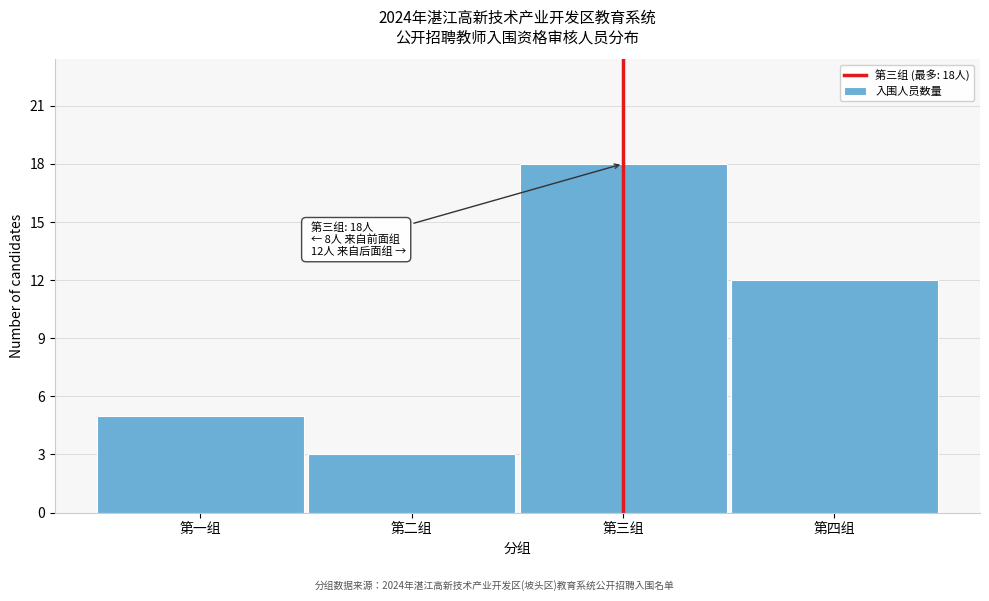

Reading left to right, what are all the values shown in this chart?

5	3	18	12